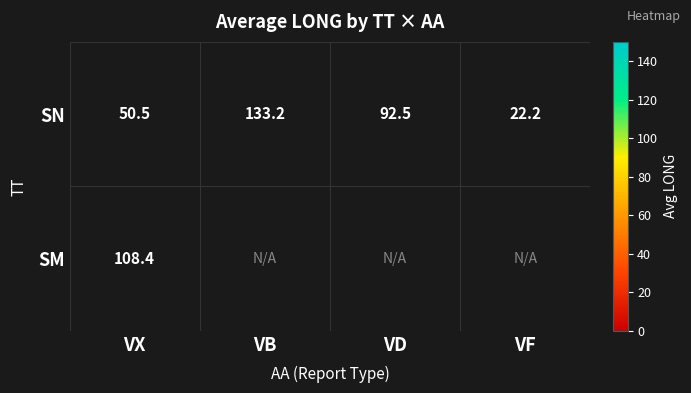

List the labels in order of SN value, largest first.

VB, VD, VX, VF